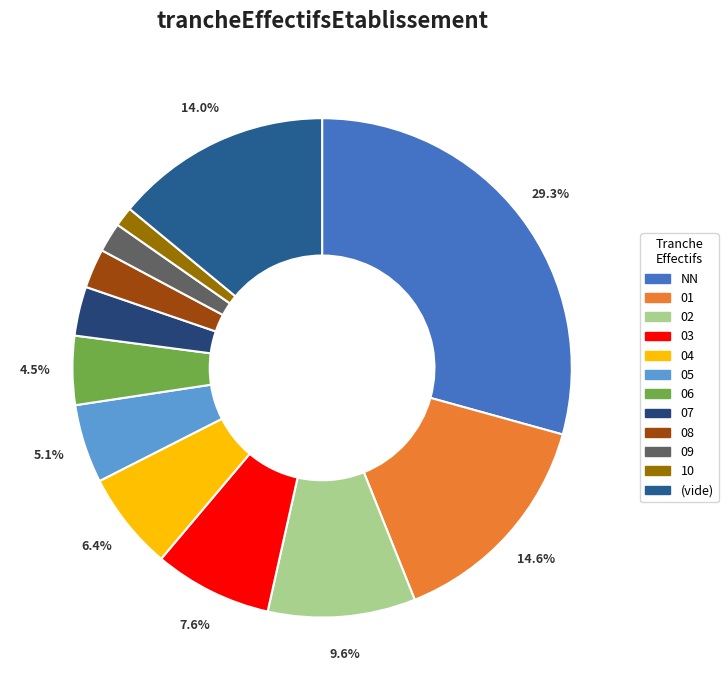

To the nearest percent, what portion does 04 represent?

6%